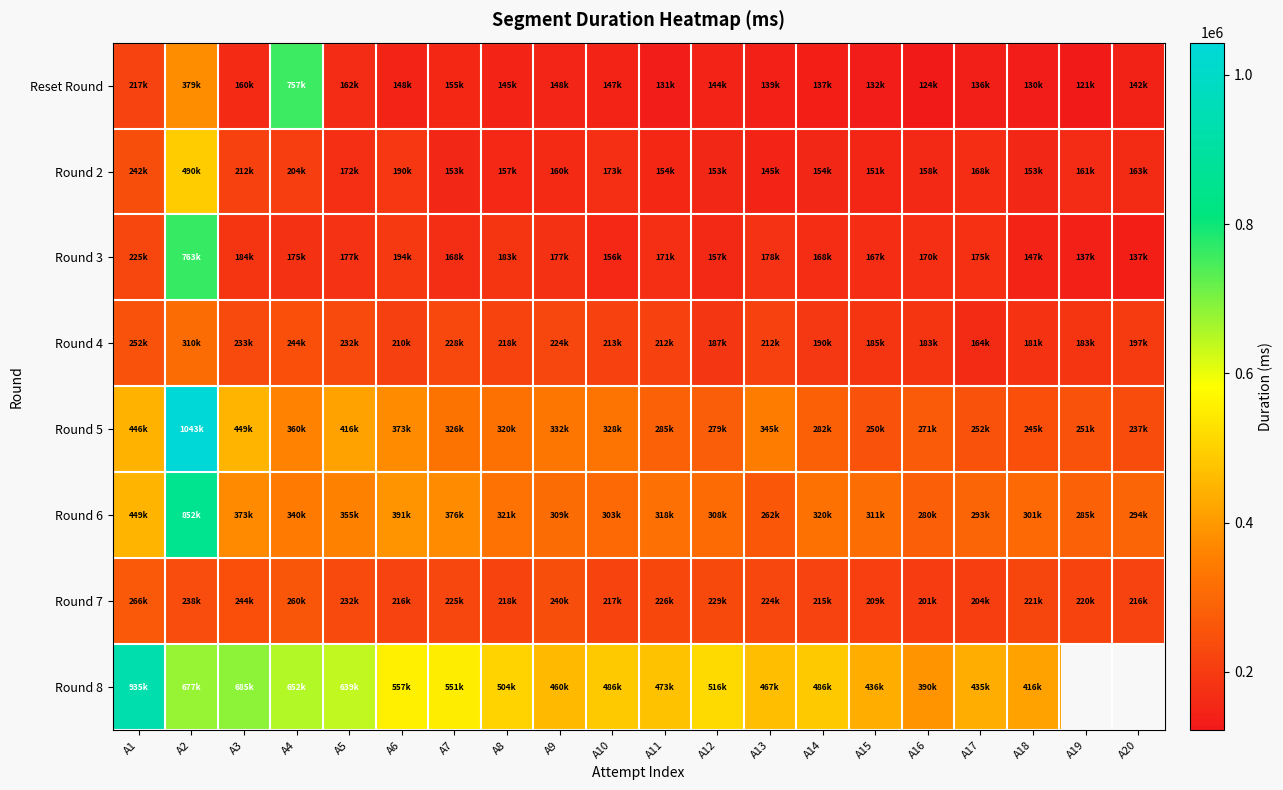

Which series has the widest spread of values?

Round 5